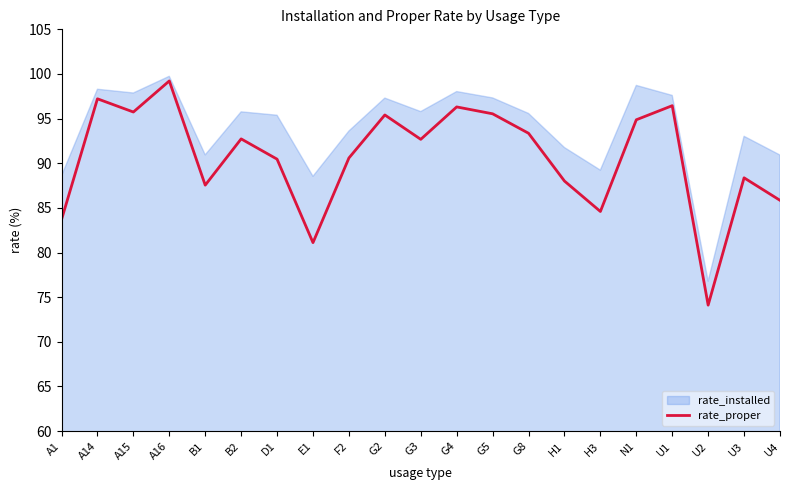

Between A14 and A16, which is larger?

A16